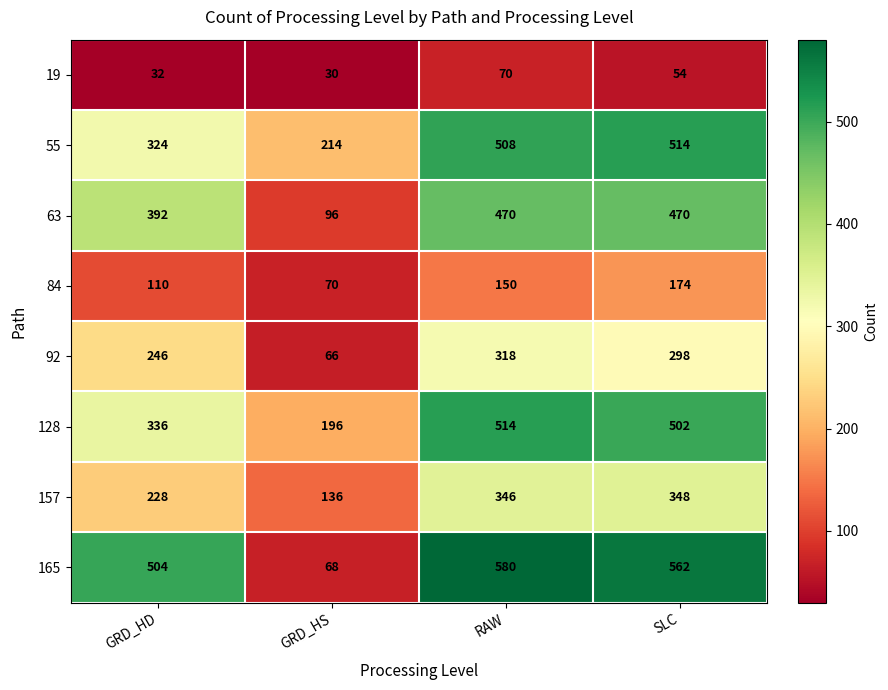

Rank the series at RAW from highest to lowest value.

165, 128, 55, 63, 157, 92, 84, 19